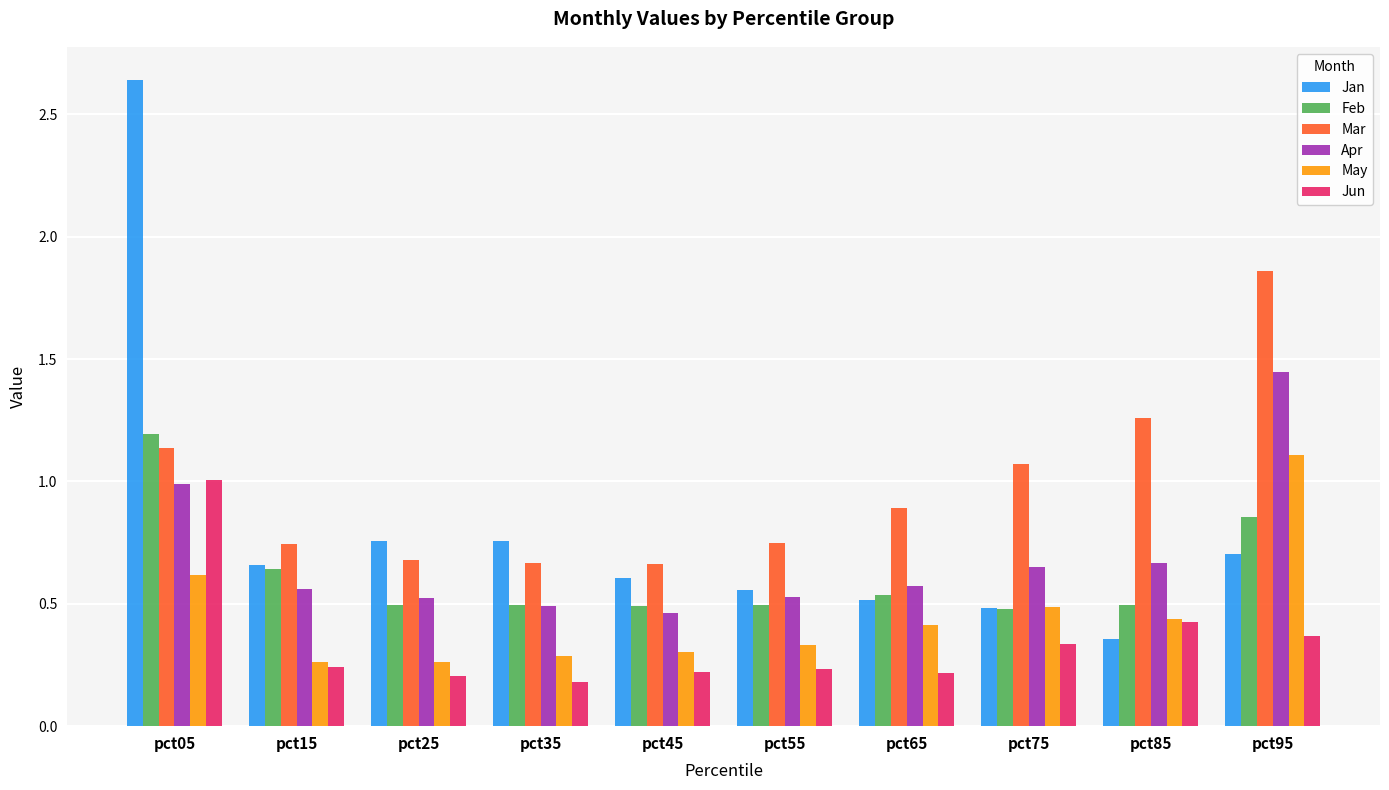

Rank the series by their maximum value, from lowest to highest.

Jun, May, Feb, Apr, Mar, Jan